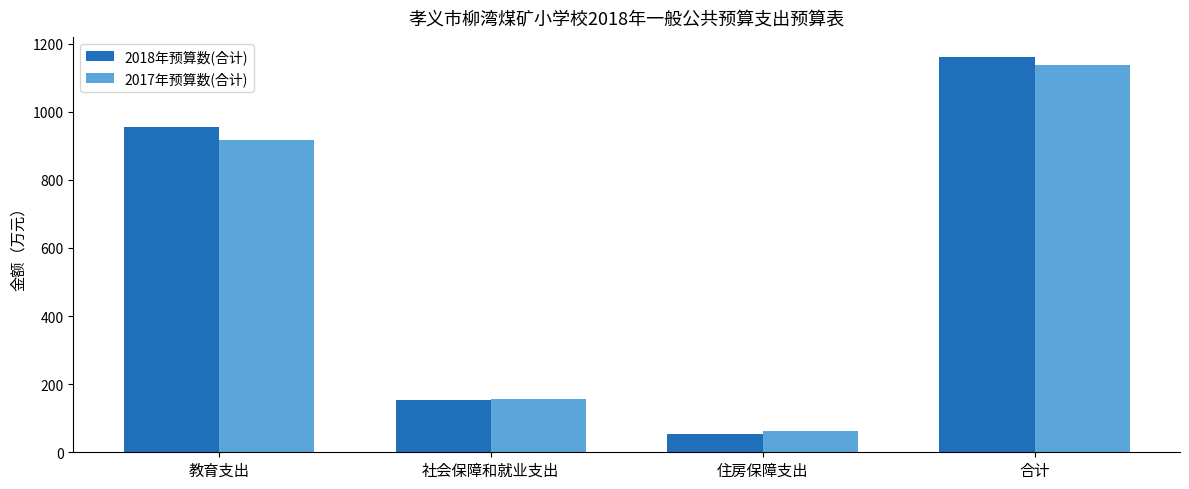

The 2017年预算数(合计) series shows 156.2 at 社会保障和就业支出. True or false?

True